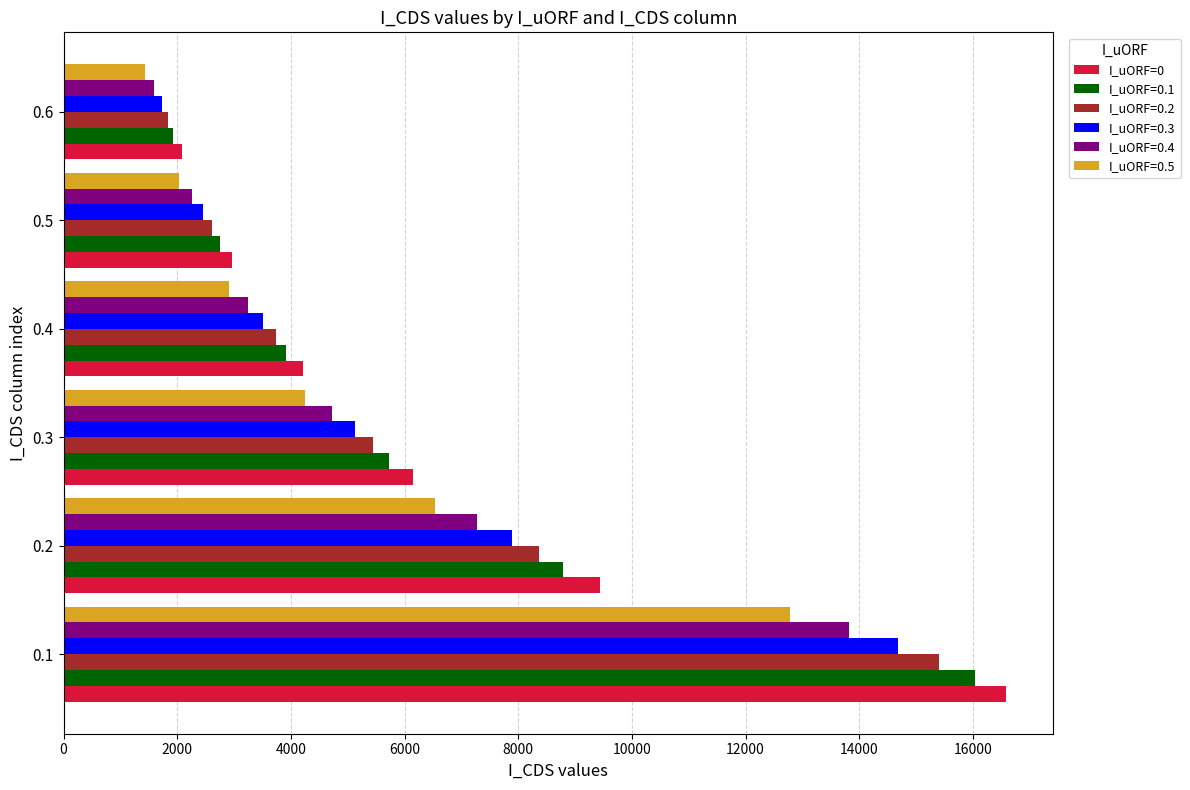

What is the average value of the I_uORF=0.3 series?

5898